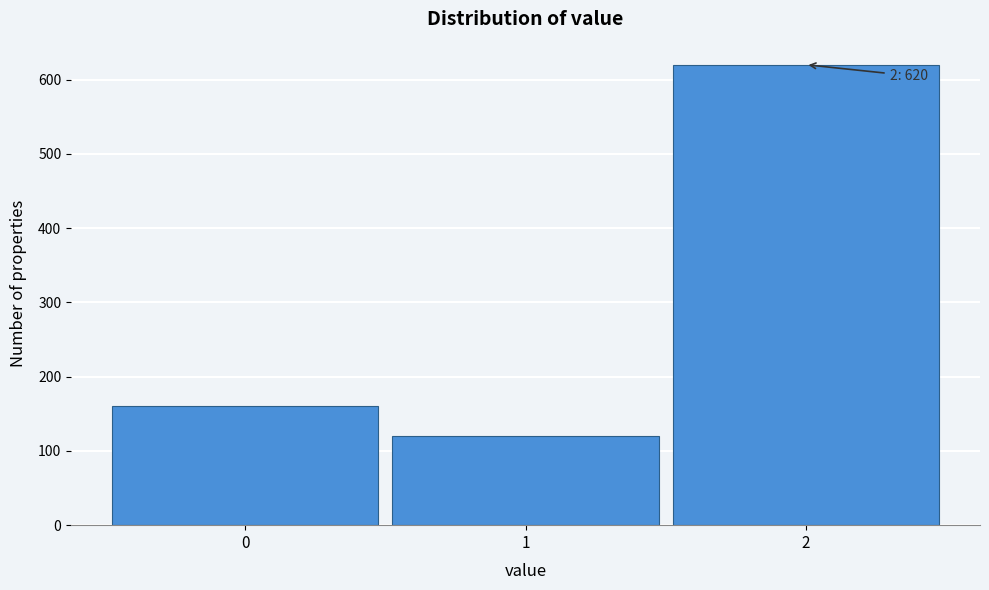

Reading left to right, list all the values displayed in this chart.

0=160	1=120	2=620